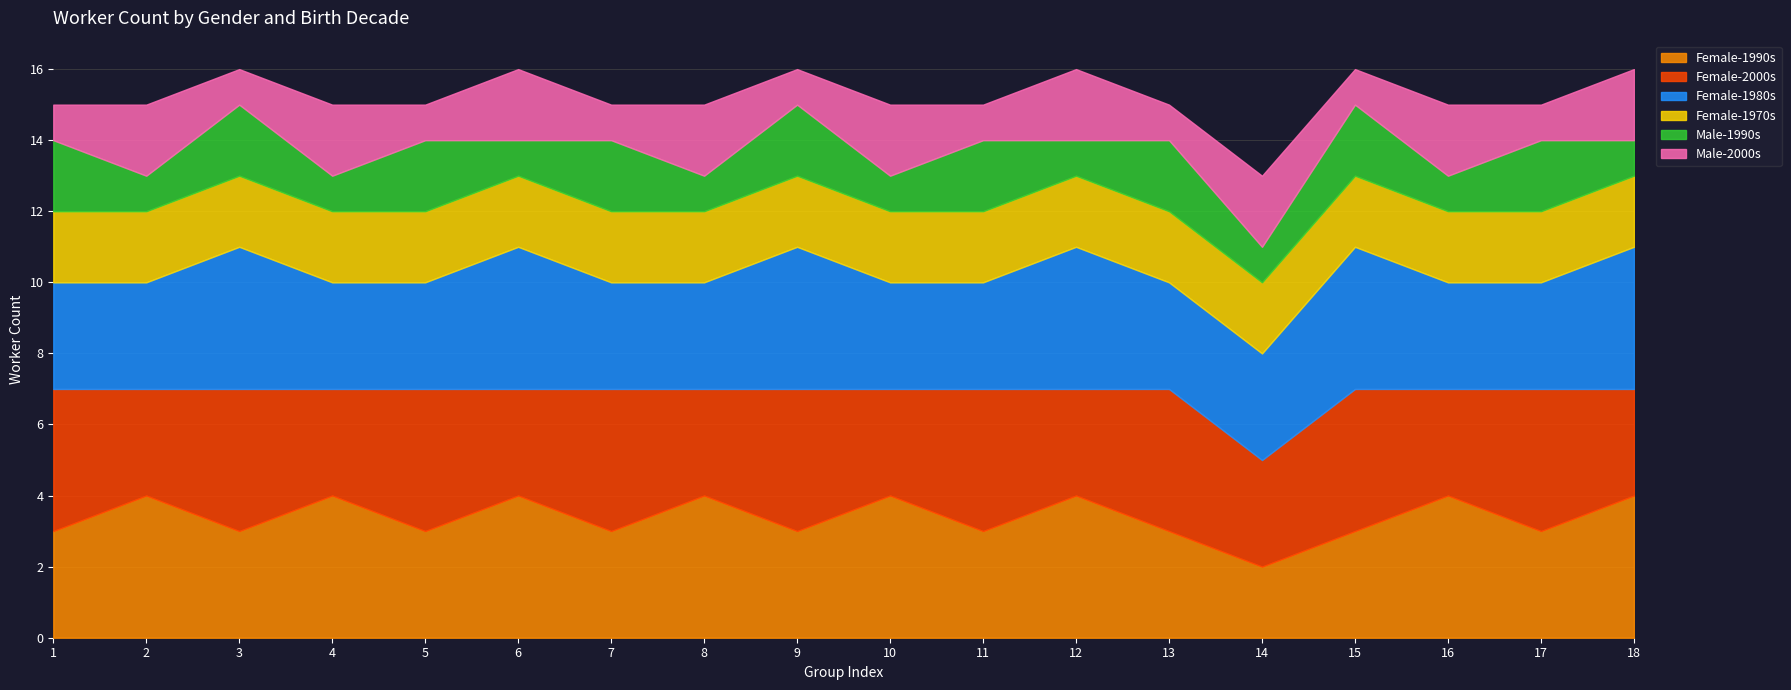

What are all the series names shown in the legend?

Female-1990s, Female-2000s, Female-1980s, Female-1970s, Male-1990s, Male-2000s